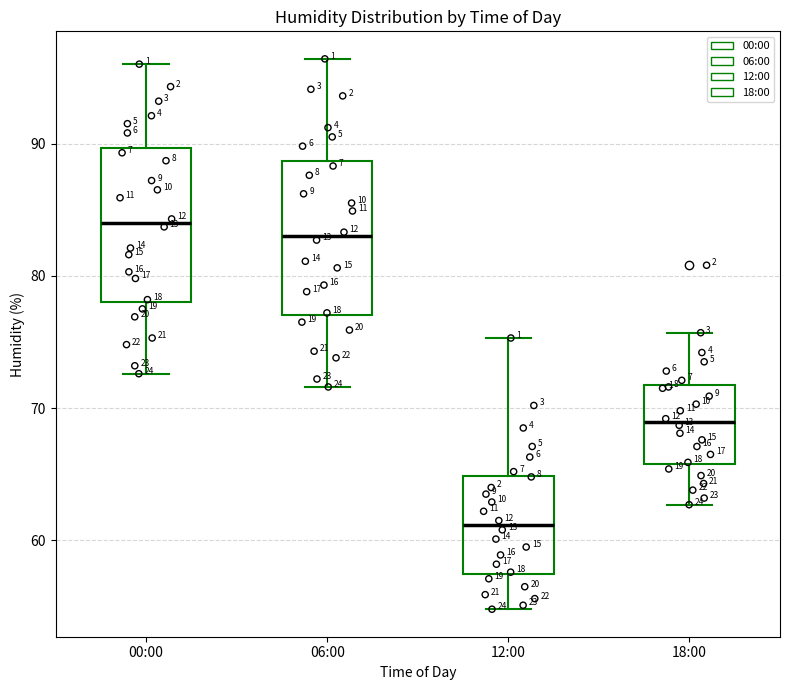

Reading left to right, read every box against the y-axis: the position of its median line, the range the box covers, and the ends of its whiskers. The values are not printed on the chart, so give them approximately, as read against the axis.

00:00: median 84, box 78 to 90, whiskers 73 to 96
06:00: median 83, box 77 to 89, whiskers 72 to 96
12:00: median 61, box 57 to 65, whiskers 55 to 75
18:00: median 69, box 66 to 72, whiskers 63 to 76